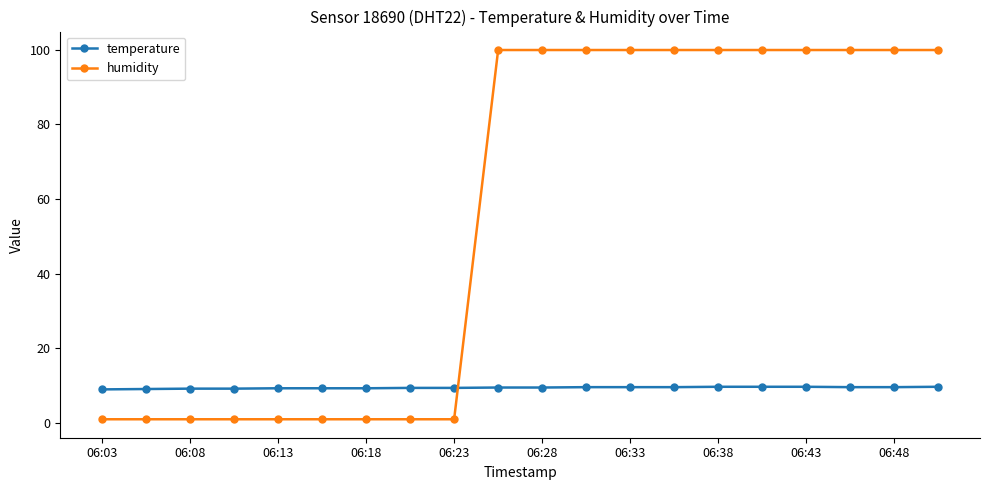

List the series in order of their overall mean, lowest first.

temperature, humidity